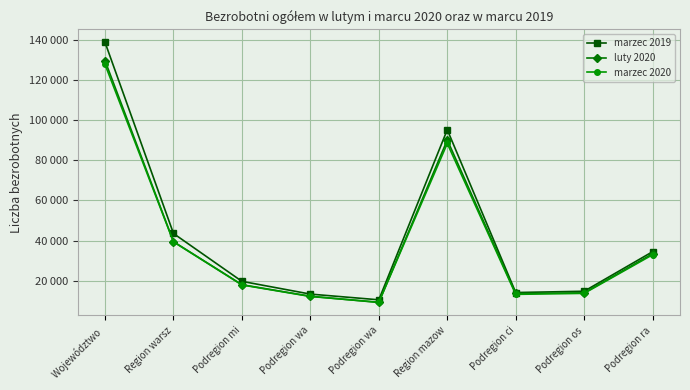

What is the smallest value displayed?

9180